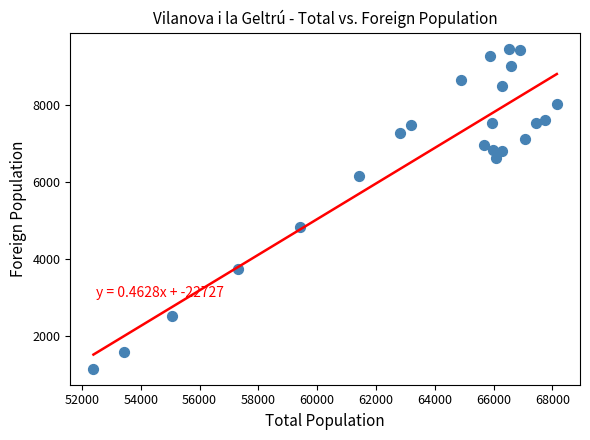

What Y value in the scatter plot is closest to 5314?

4832